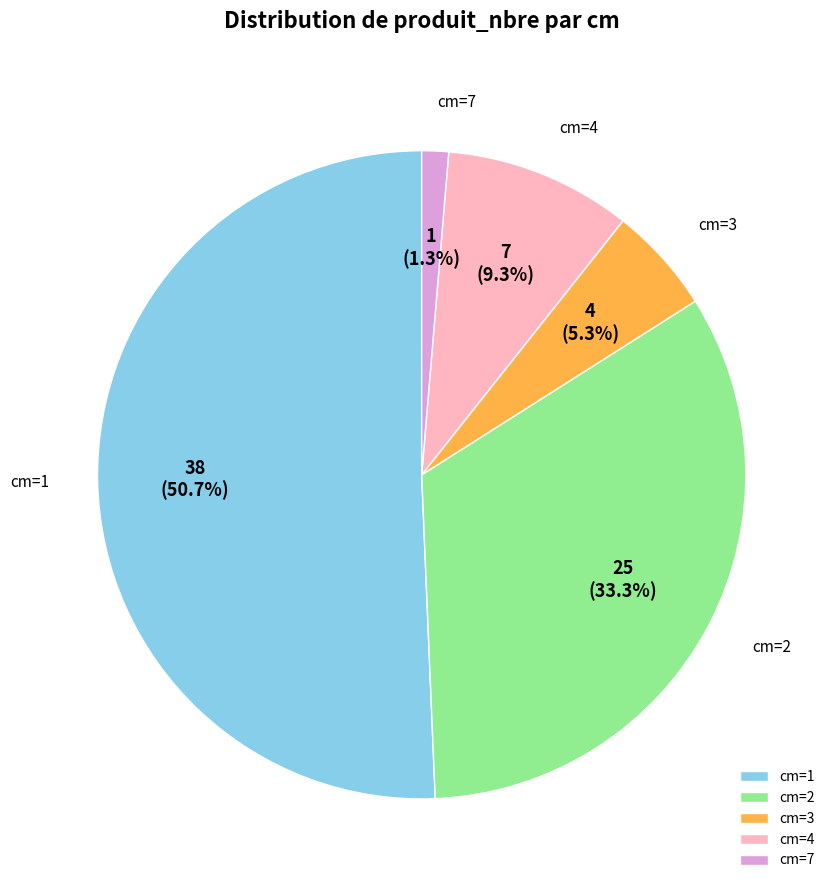

Approximately how many times larger is the value at cm=3 compared to cm=4?

0.6